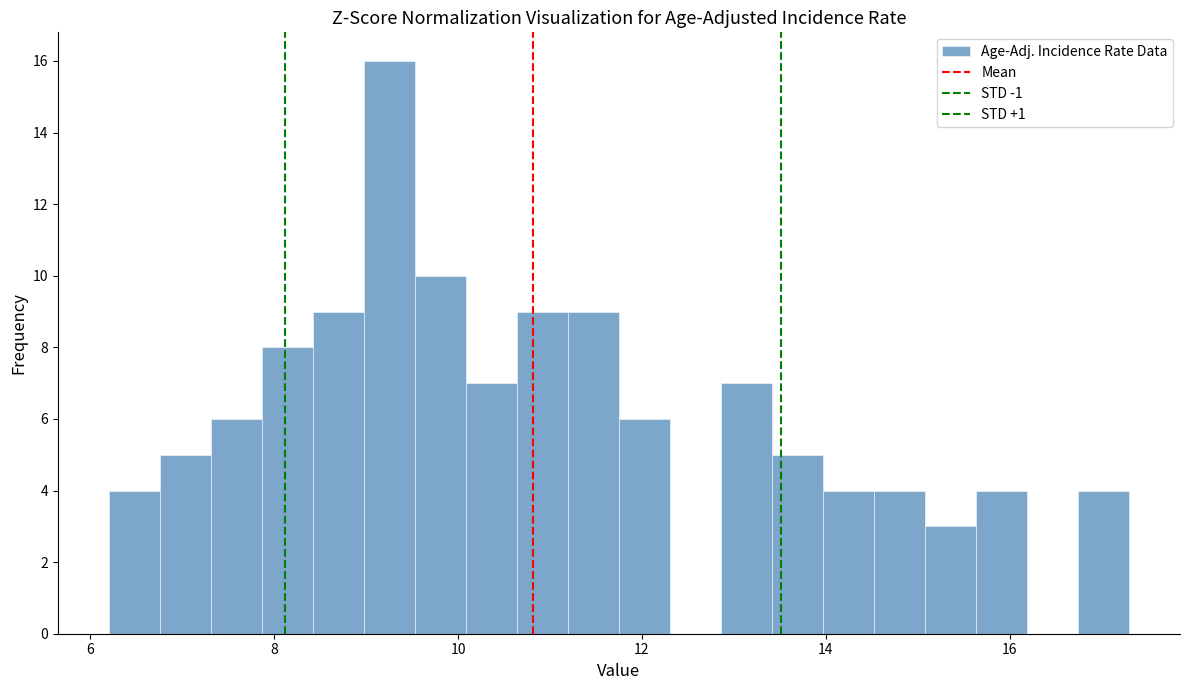

Read against the x-axis, roughly where is the centre of the tallest bar?

9.2